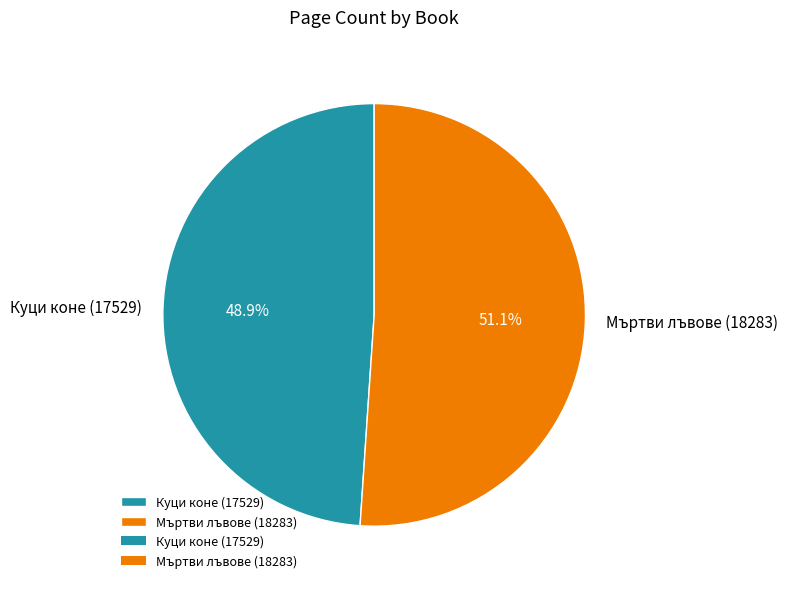

True or false: Мъртви лъвове (18283) accounts for 51% of the total.

True